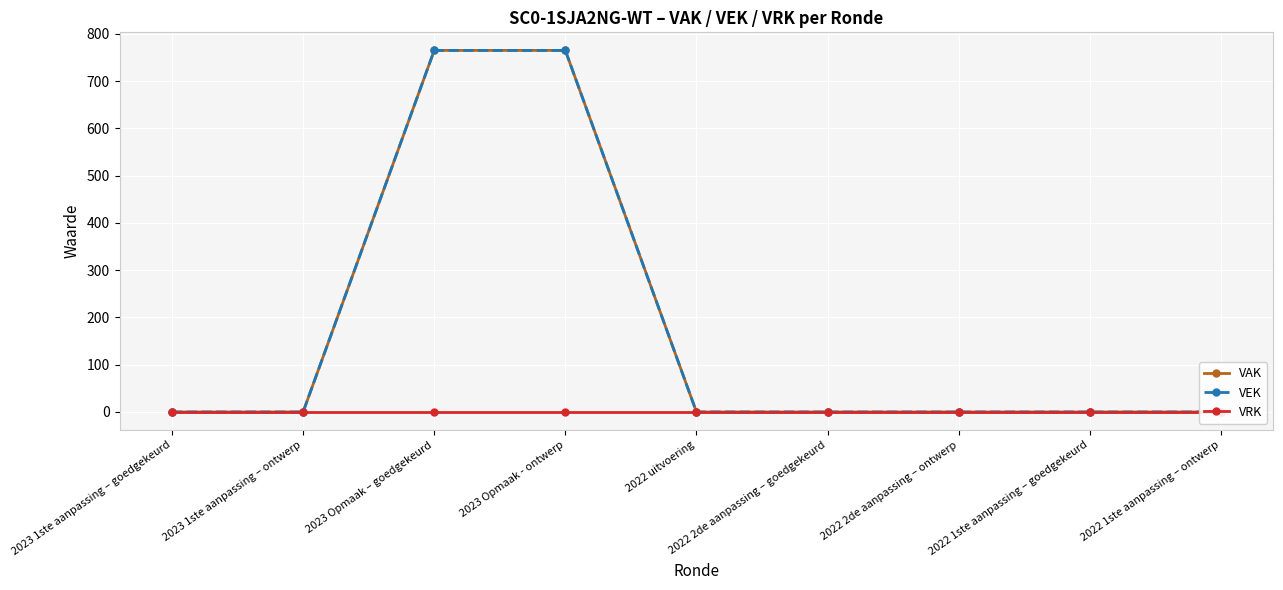

True or false: VEK and VRK intersect in this chart.

False